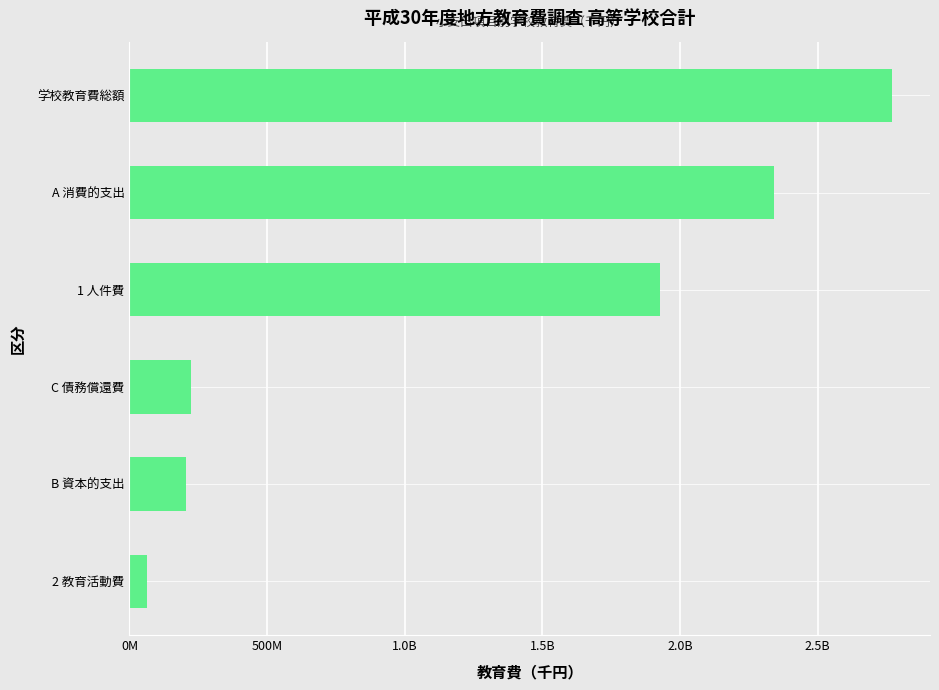

Does the chart contain any negative values?

No